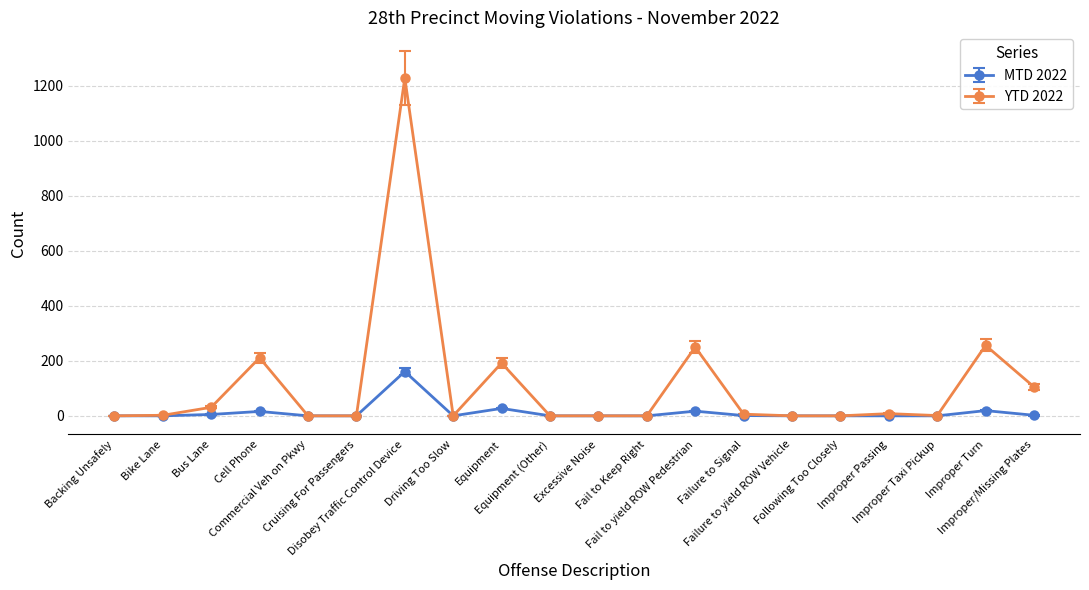

Which series has the largest total across all categories?

YTD 2022